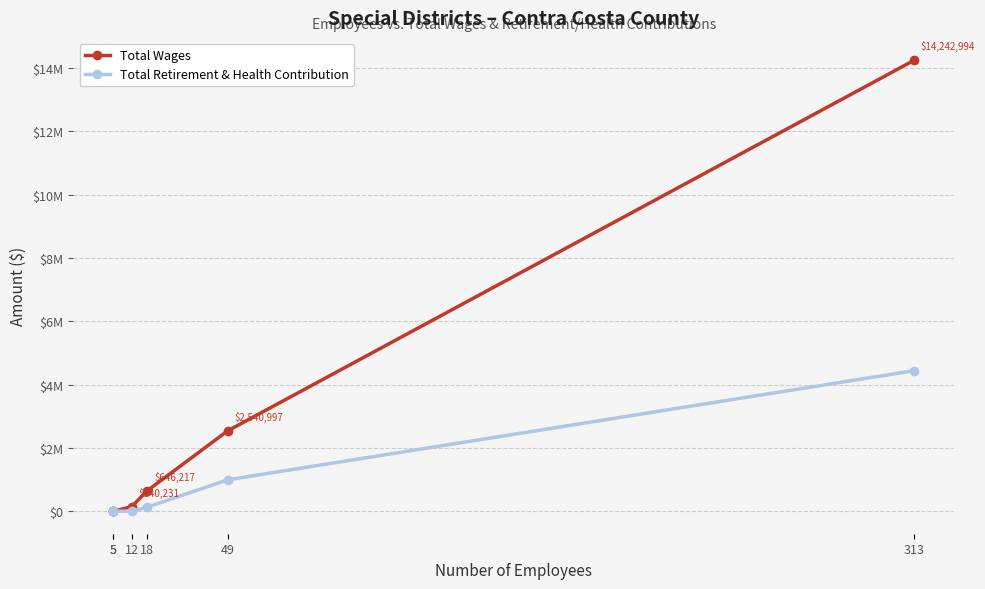

True or false: Total Wages and Total Retirement & Health Contribution cross at least once.

False